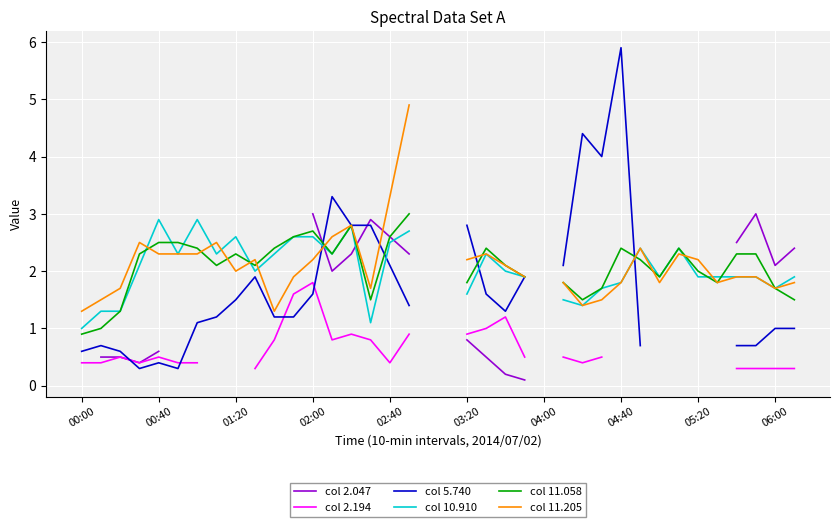

How many data points in col 11.205 are above 2?

17